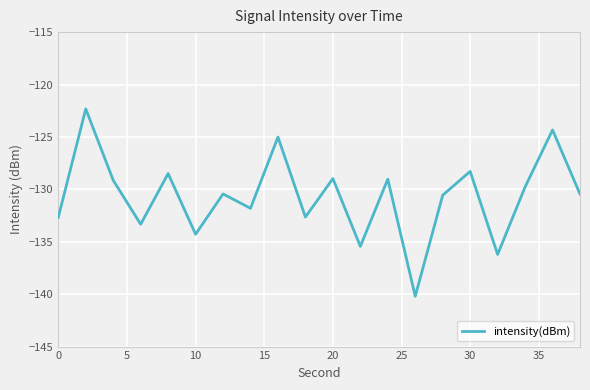

What is the maximum value shown in the chart?

-122.3